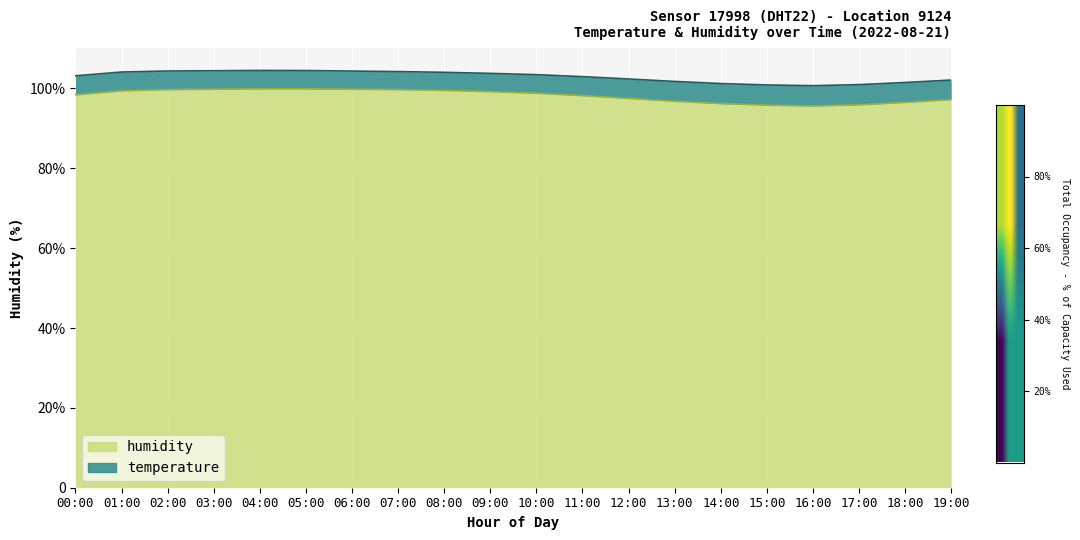

What are all the series names shown in the legend?

temperature, humidity